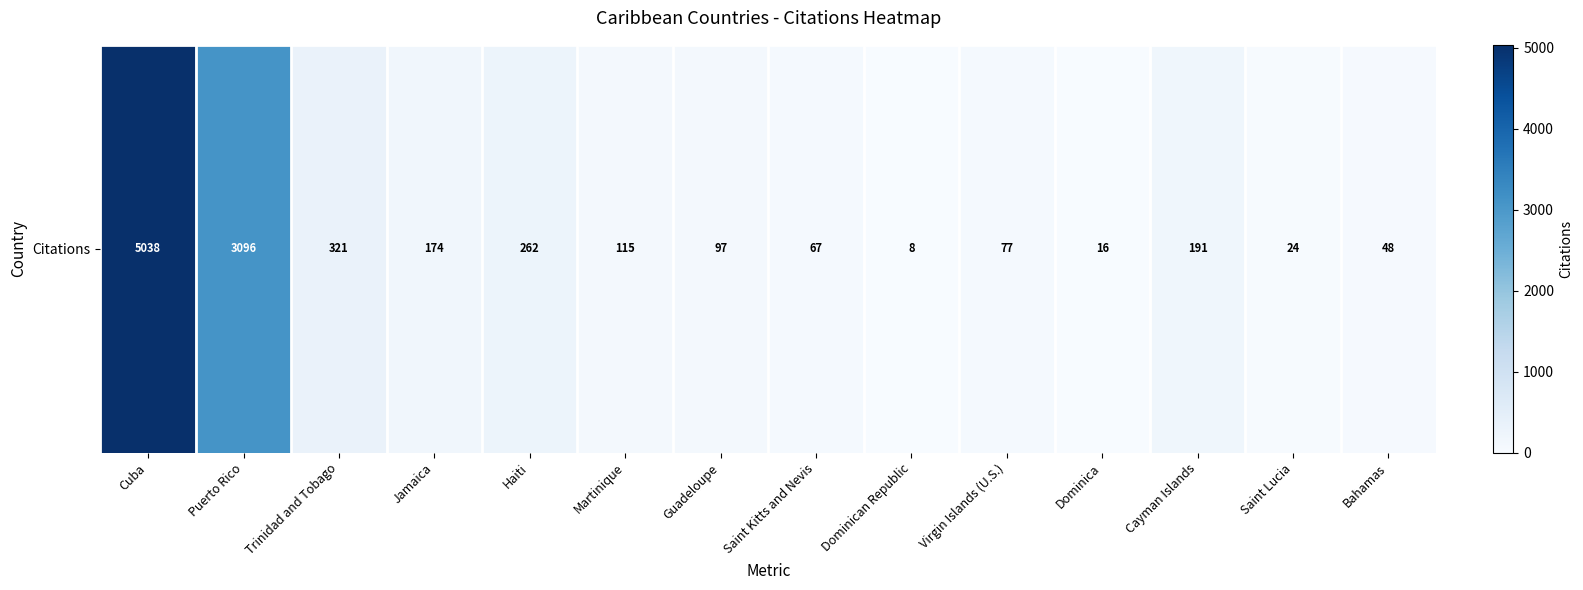

The chart shows a value of 8 at Dominican Republic. True or false?

True